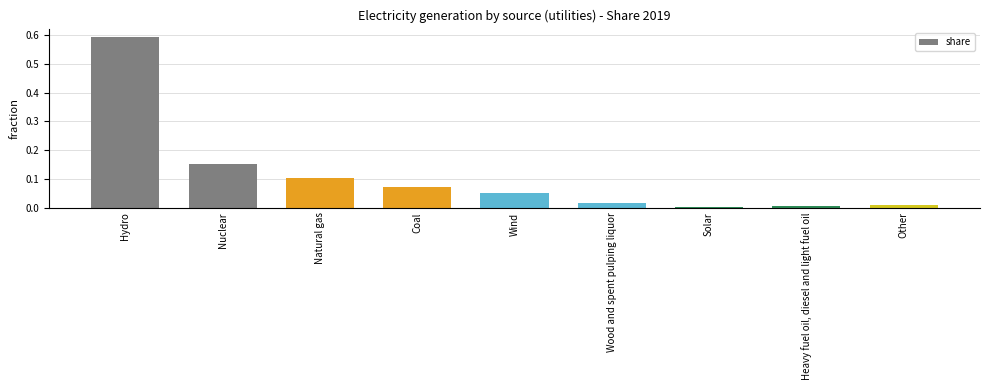

What position from the right is Coal?

6